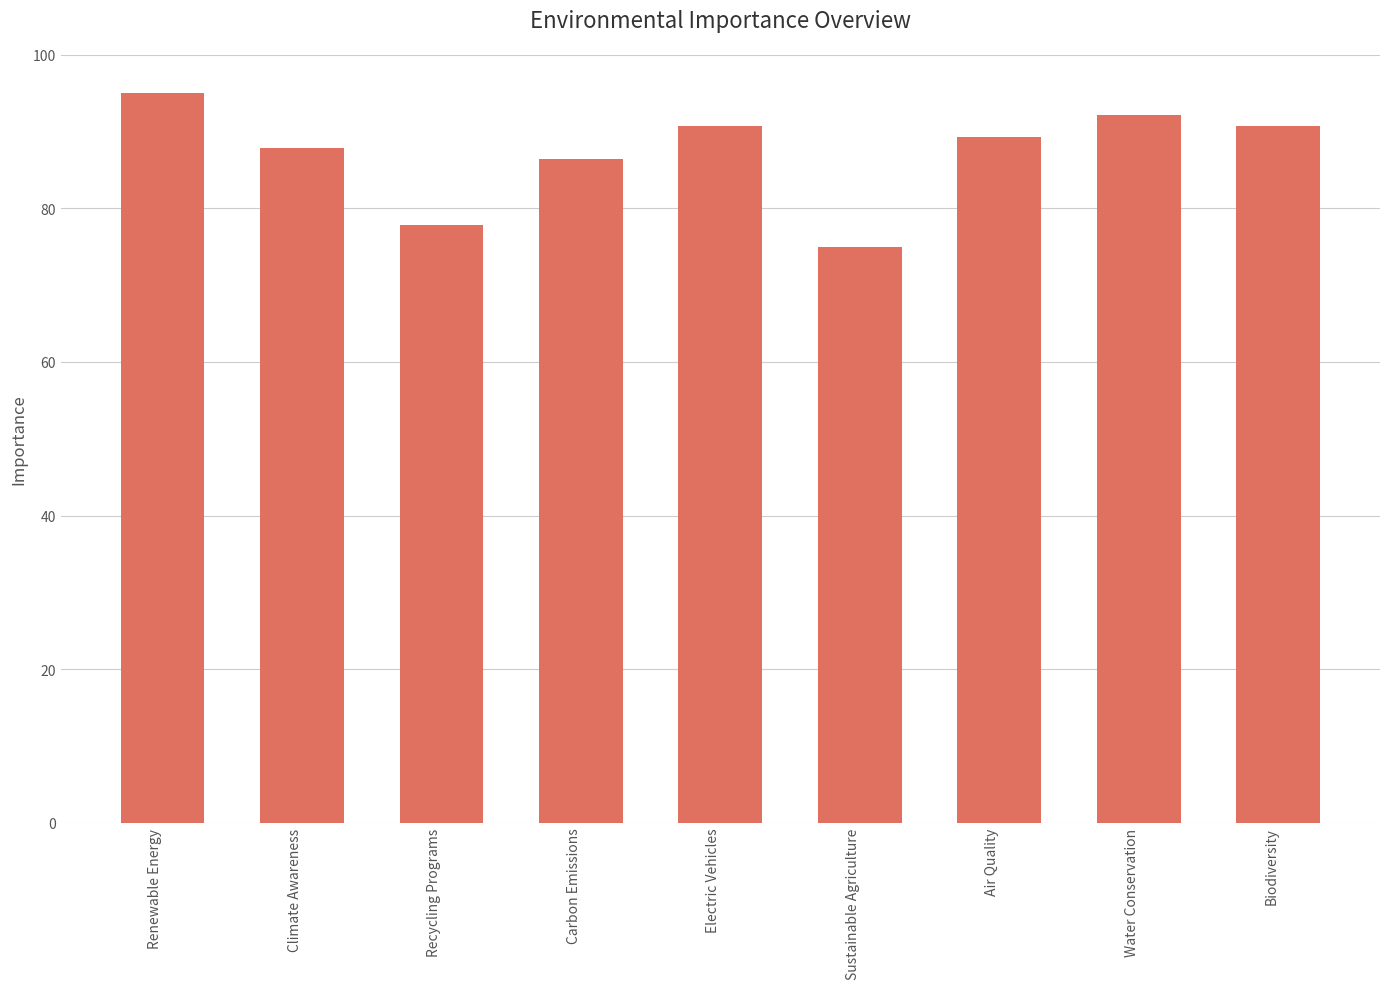

What is the approximate value at Electric Vehicles?

90.7